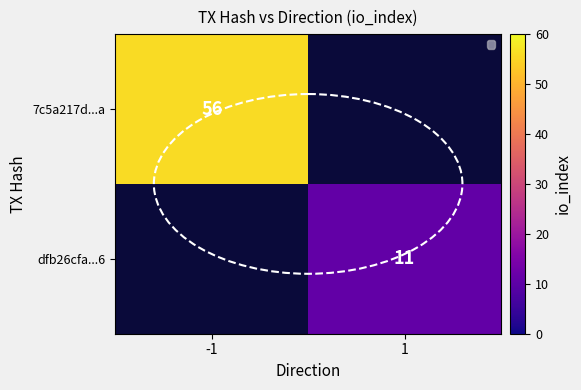

What is the total value across all series at -1?

56